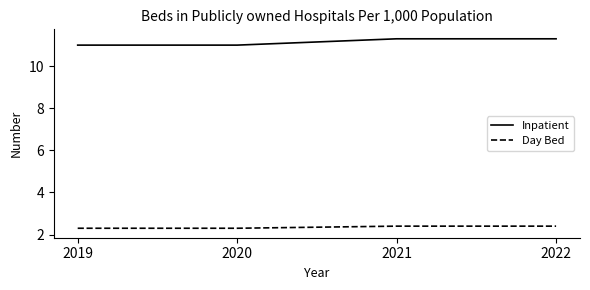

What is the highest value of the Day Bed series?

2.4